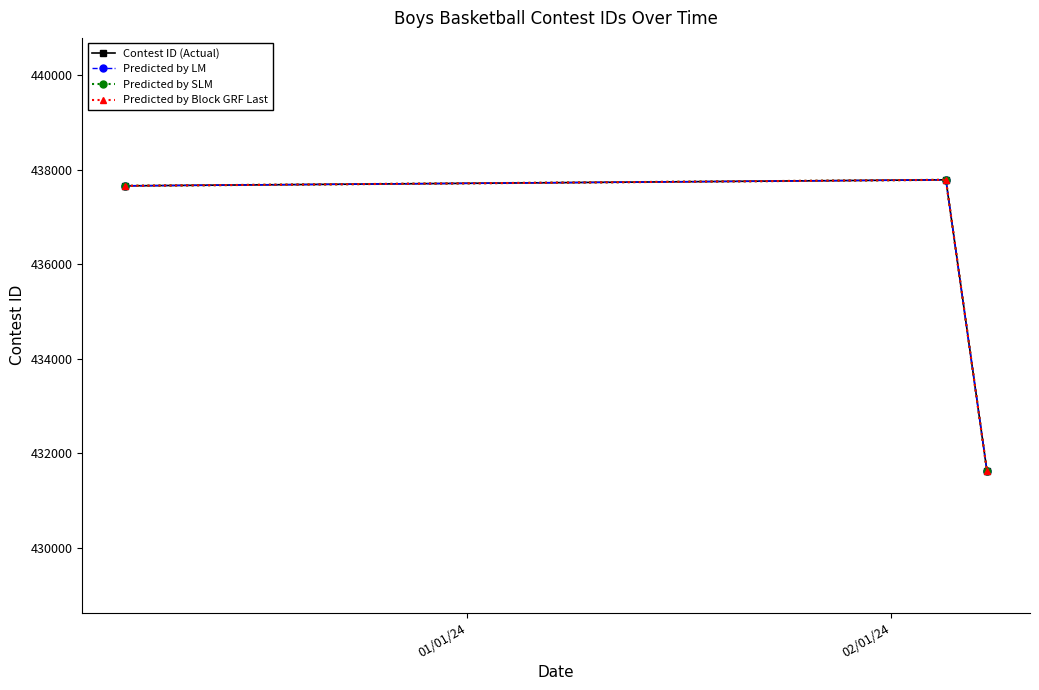

List the series in order of their peak value, highest first.

Contest ID (Actual), Predicted by LM, Predicted by SLM, Predicted by Block GRF Last